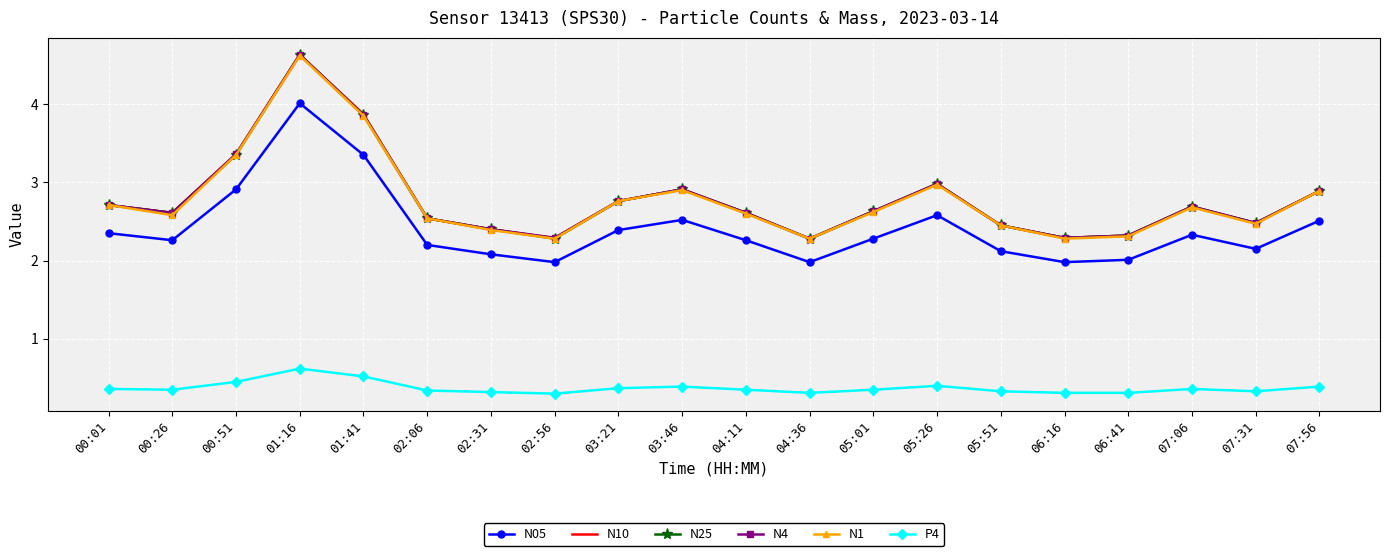

What is the difference between the highest and lowest values at 06:41?

2.0